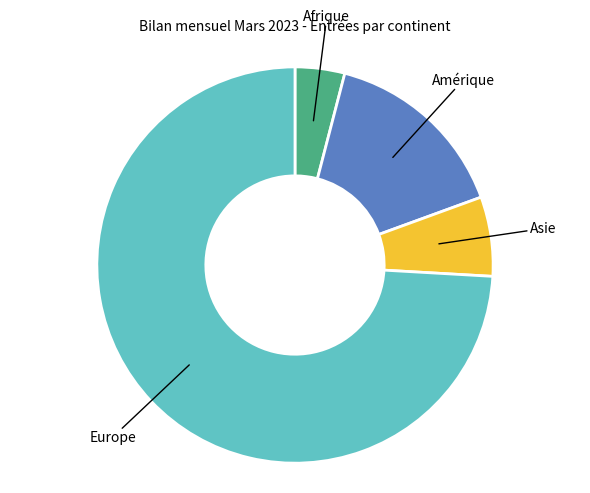

Is there a majority slice in this chart?

Yes